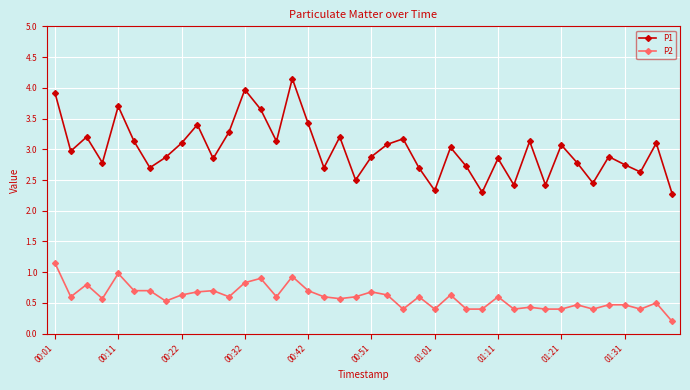

What is the greatest value displayed?

4.2